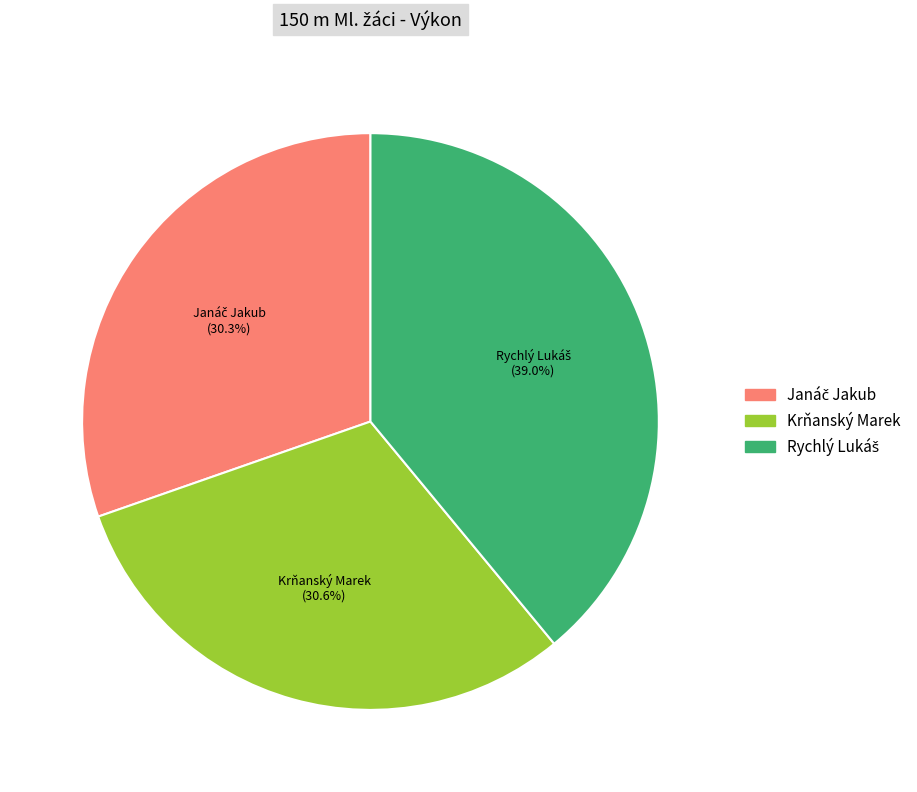

The Krňanský Marek slice represents 46% of the pie. True or false?

False